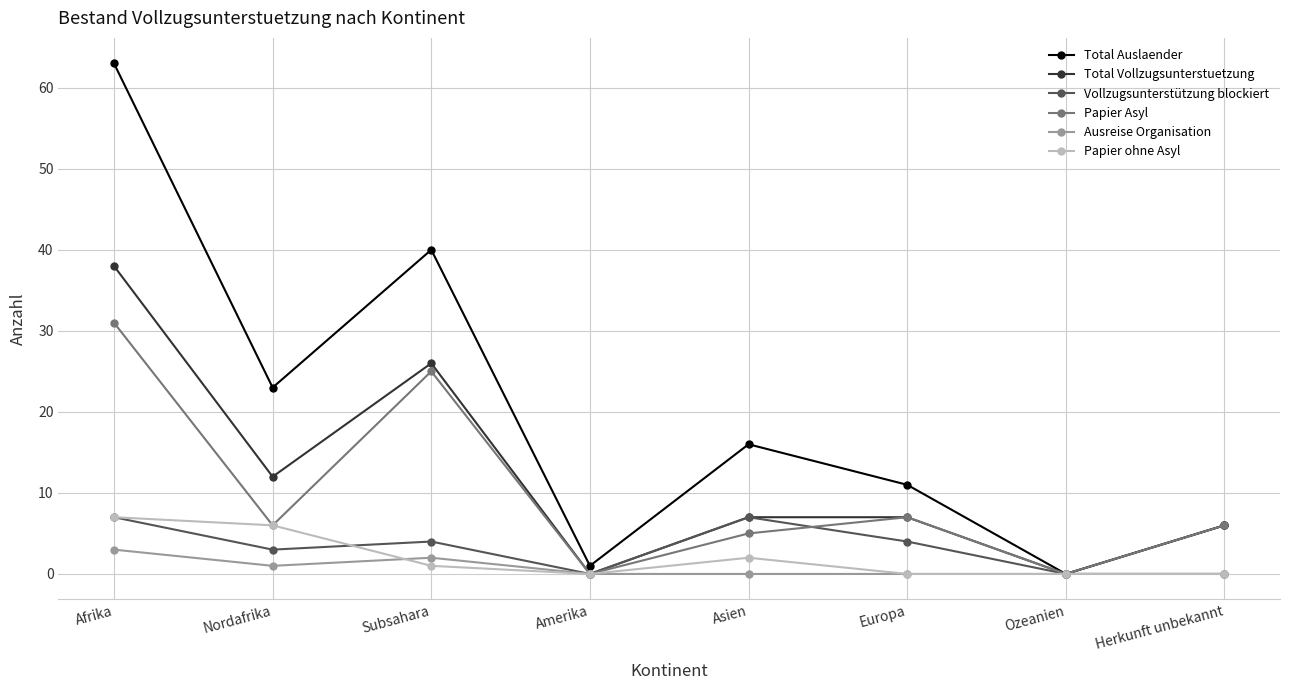

At which label does Papier Asyl first exceed 6?

Afrika